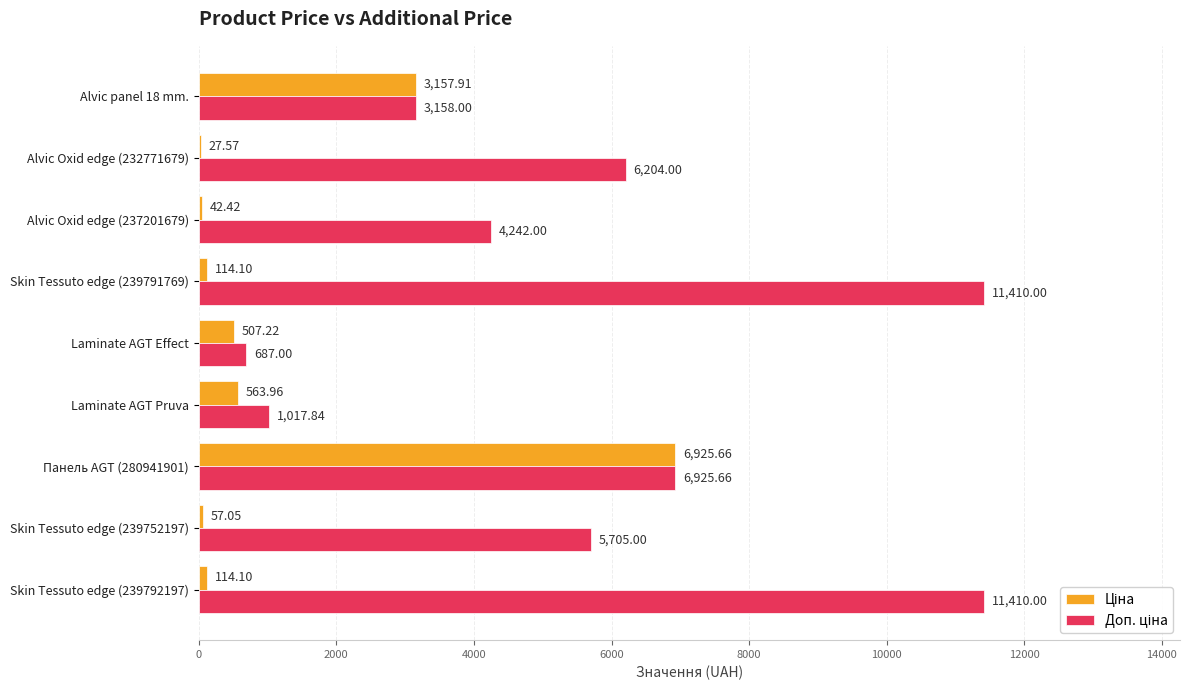

At which category is the sum across all series the highest?

Панель AGT (280941901)